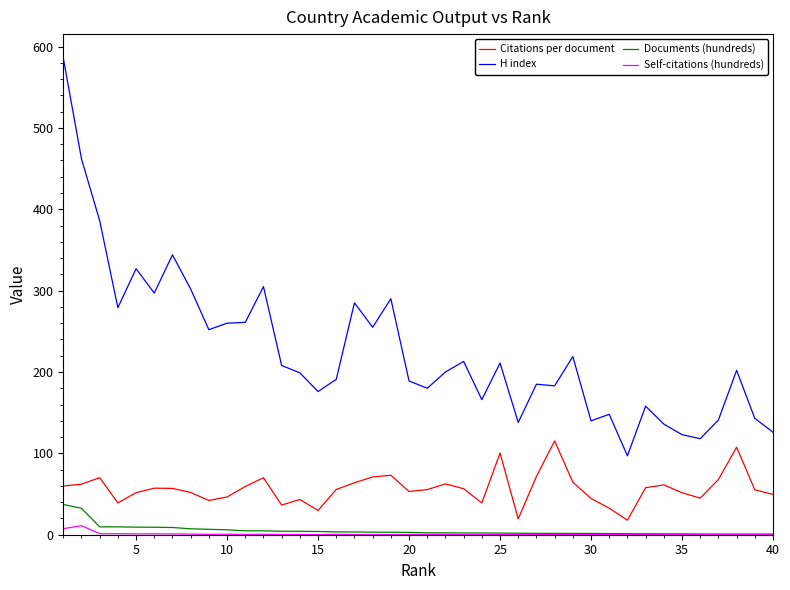

What is the lowest value of the H index series?

97.0